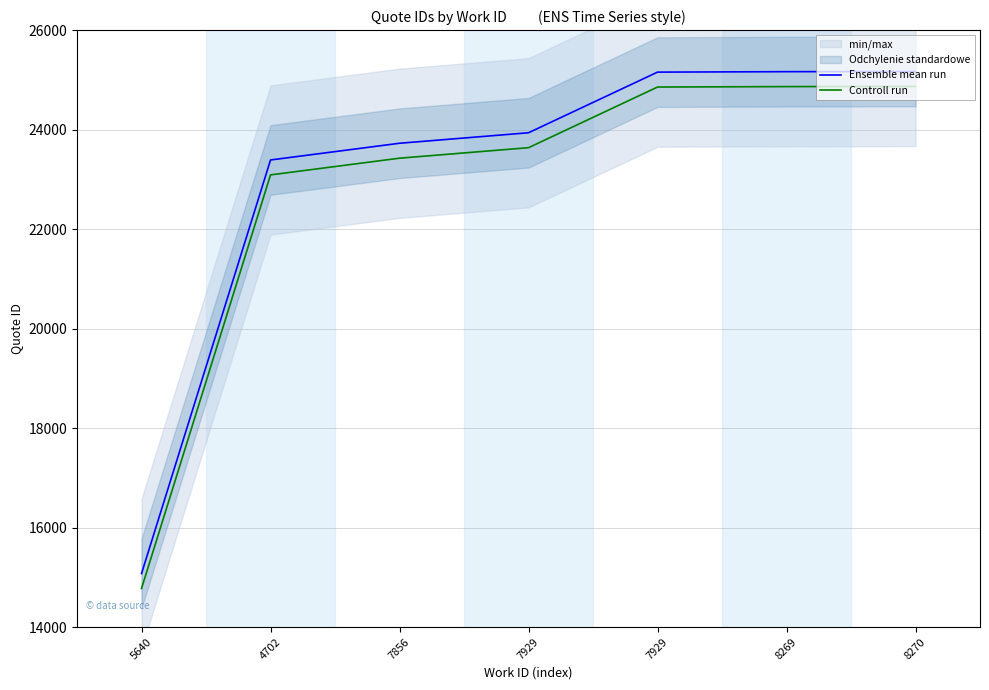

Between 7929 and 8269, which series saw the biggest shift?

Ensemble mean run